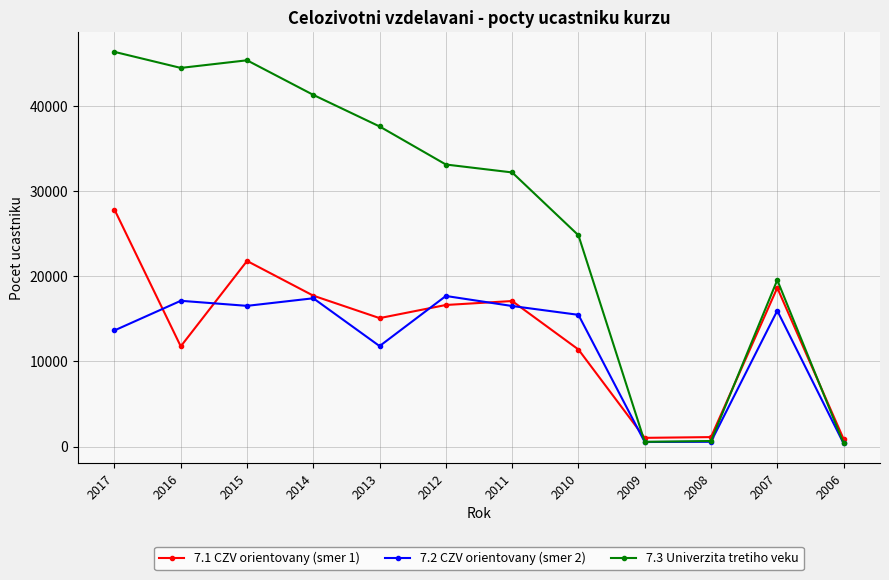

At which label does 7.2 CZV orientovany (smer 2) first exceed 15971?

2016